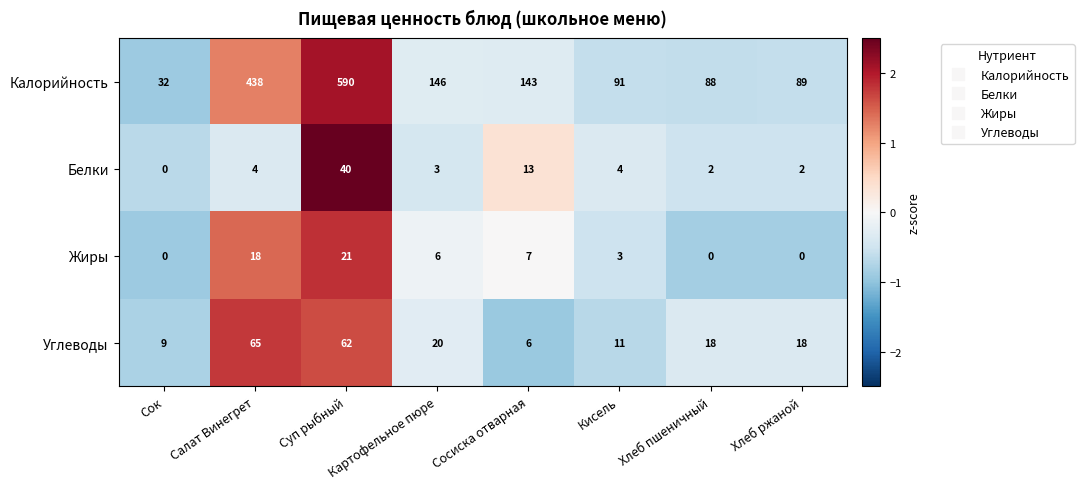

True or false: Жиры has a value of 1 at Кисель.

False